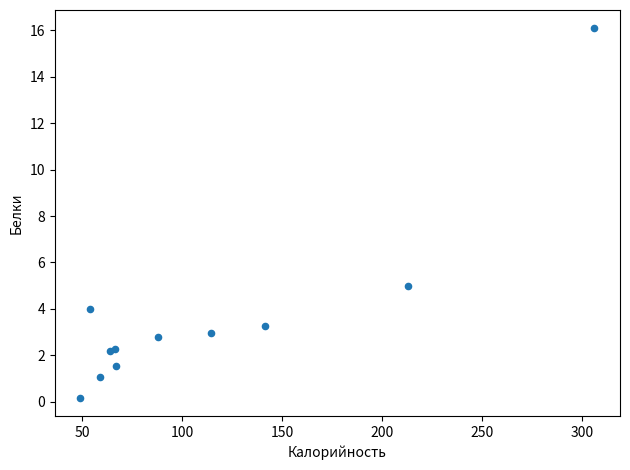

What Y value in the scatter plot is closest to 8?

5.0